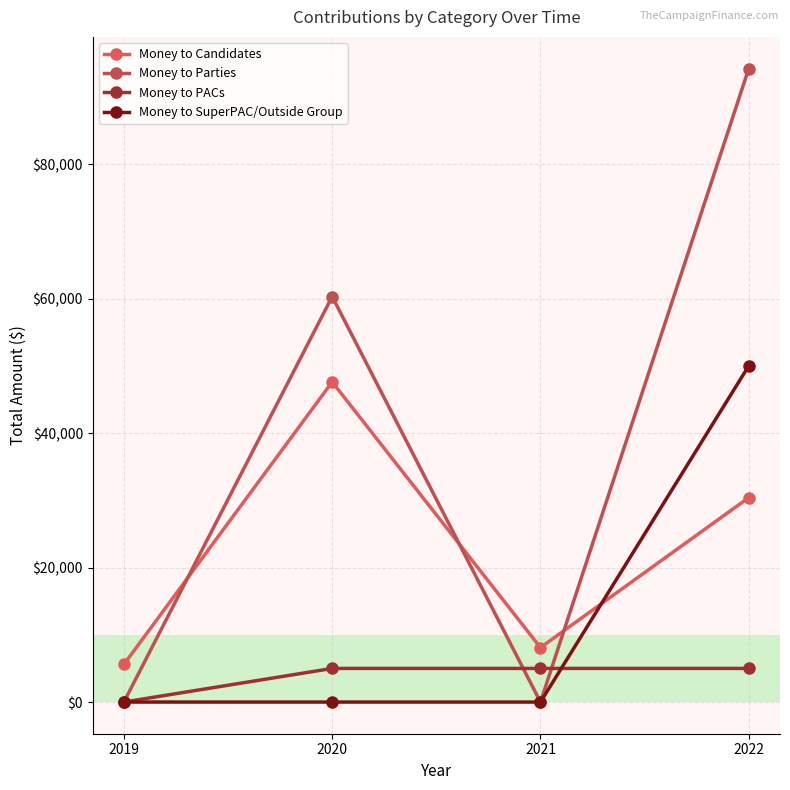

True or false: Money to PACs has more than 0 interior local peaks.

False